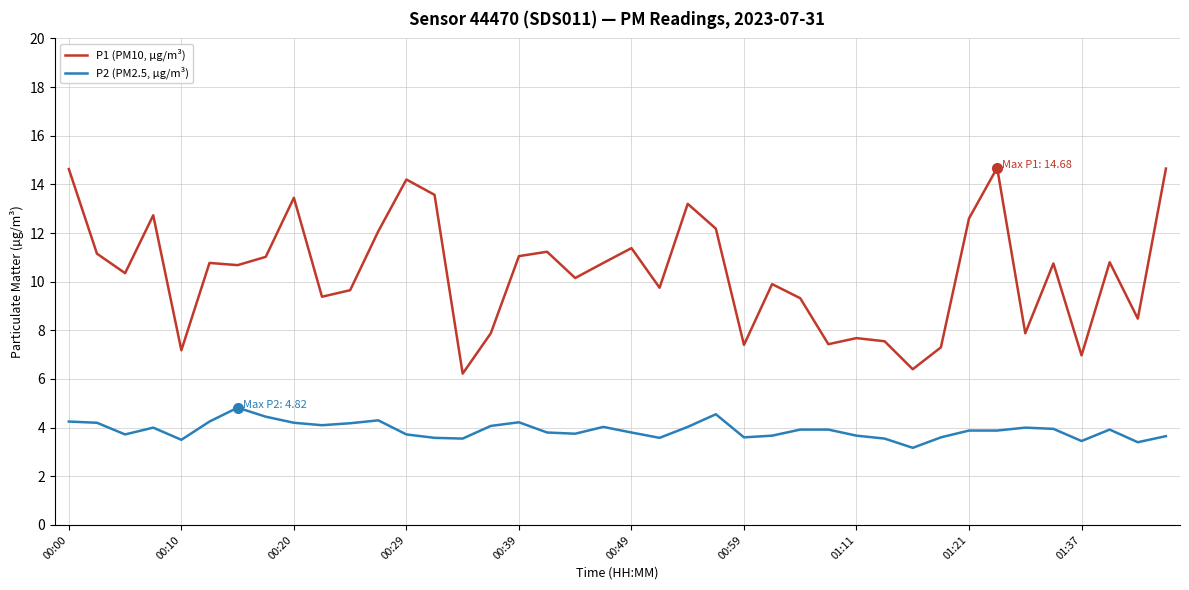

What is the greatest value displayed?

14.7